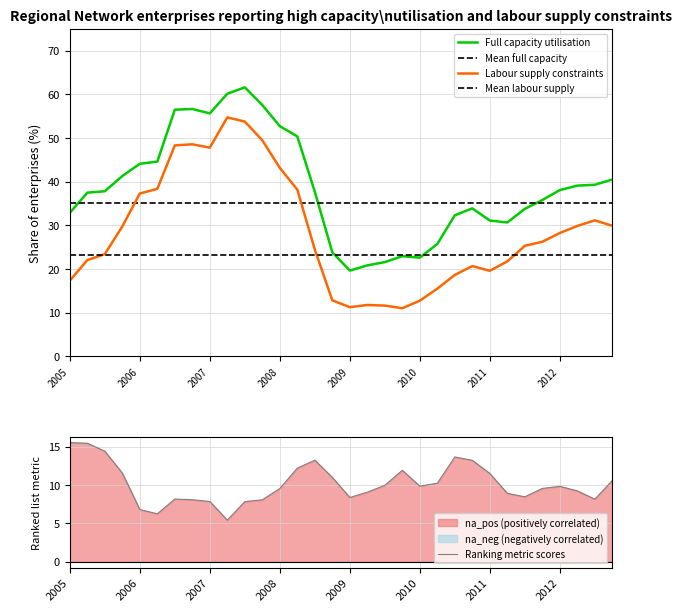

True or false: Ranking metric scores has a value of 9.8 at 2010.

True